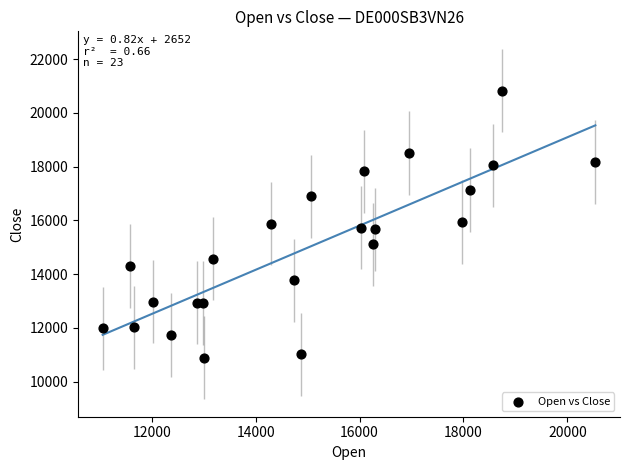

What is the range of X values (max minus min)?

9485